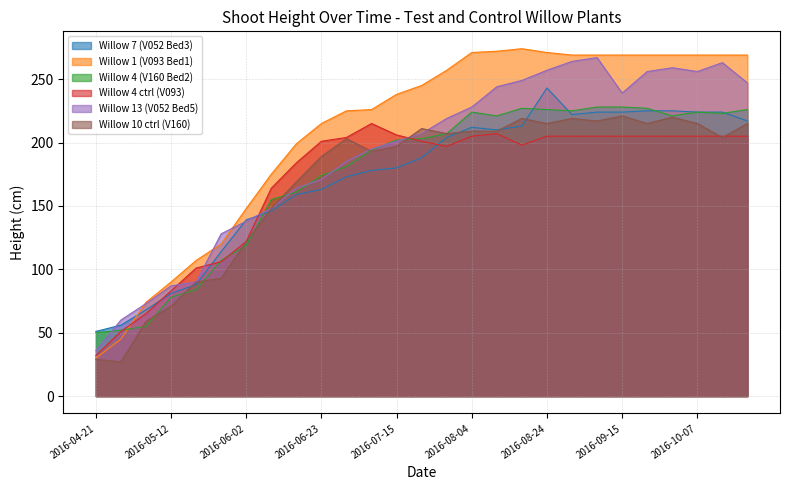

Between which two adjacent categories do Willow 7 (V052 Bed3) and Willow 4 ctrl (V093) first intersect?

2016-05-06 and 2016-05-12